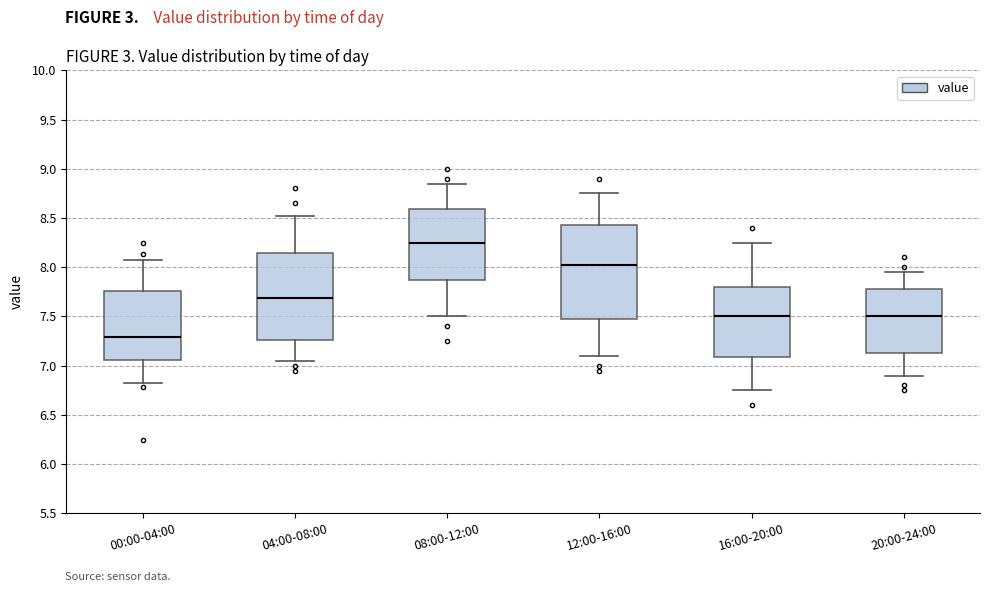

Where does the lower whisker of the box for 08:00-12:00 end on the y-axis? The values are not printed on the chart, so give them approximately, as read against the axis.

7.50